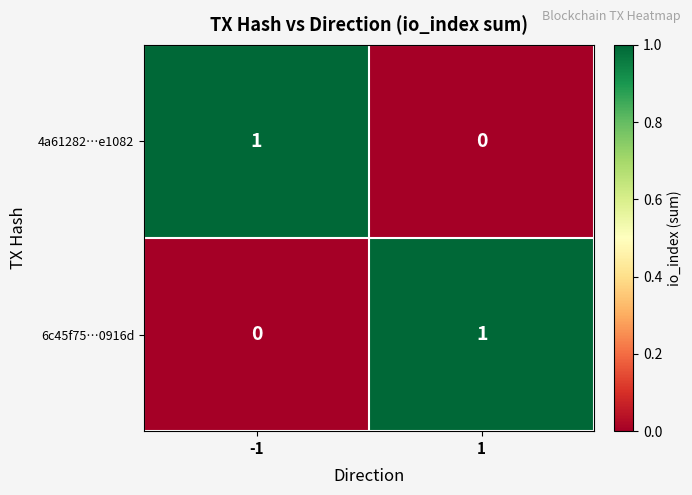

List the labels in order of 4a61282…e1082 value, smallest first.

1, -1